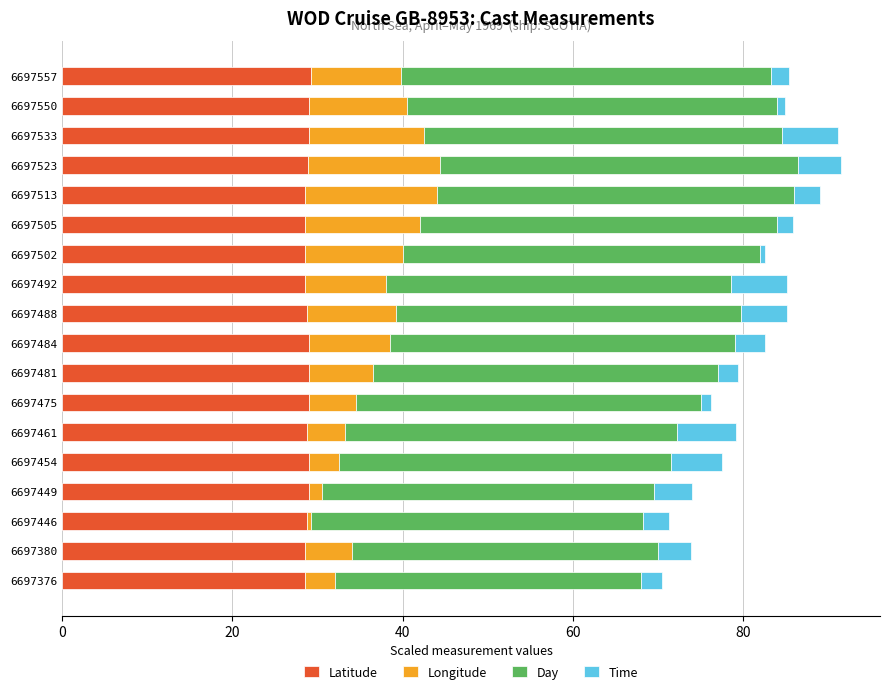

What is the total value across all series at 6697461?

79.2